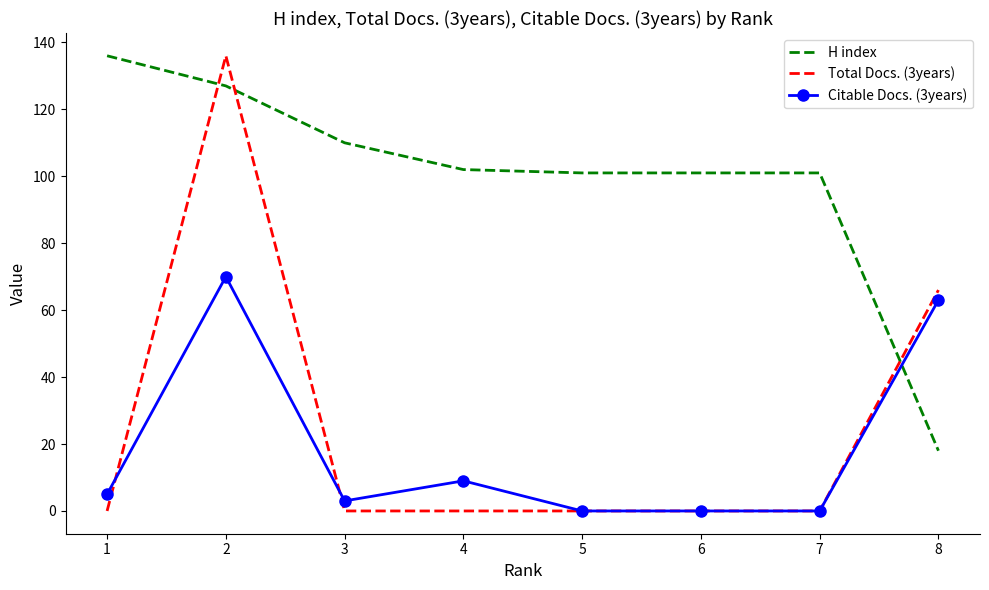

What is the highest value of the Citable Docs. (3years) series?

70